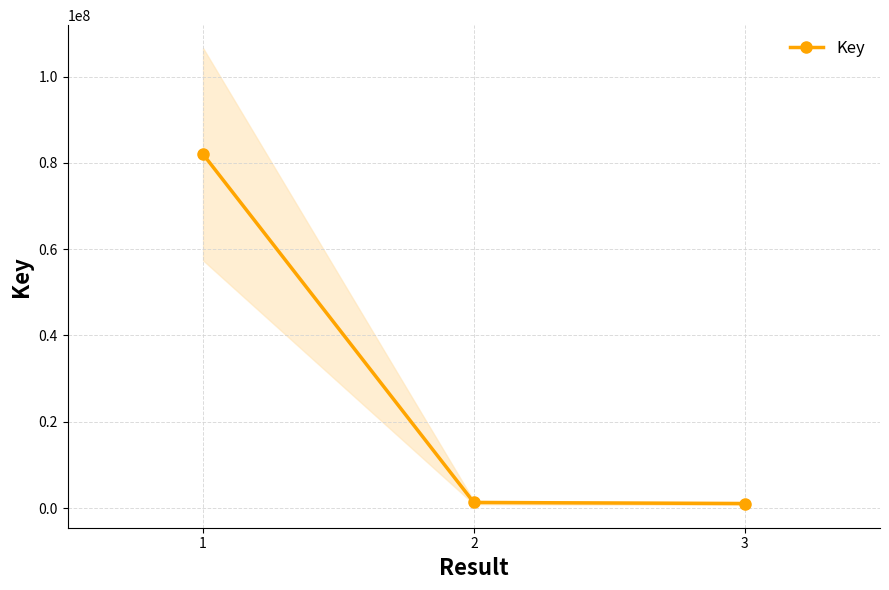

How many distinct data groups are displayed?

1